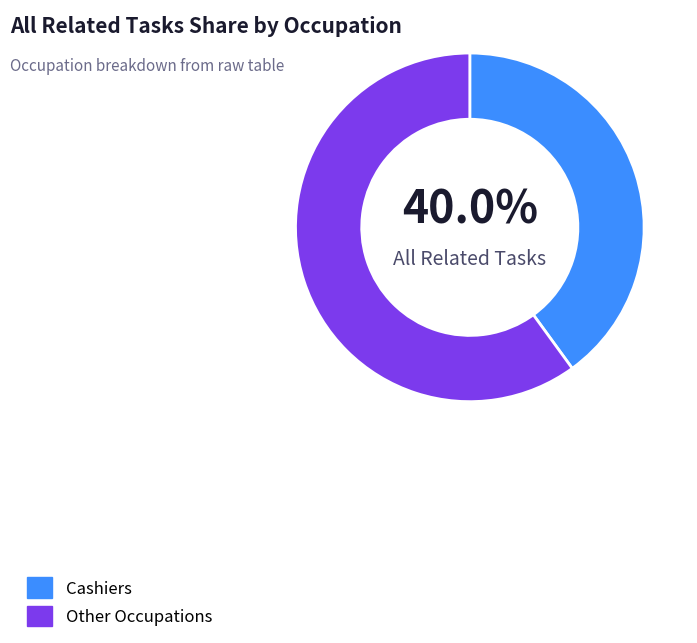

Which category has the smallest portion of the pie?

Cashiers